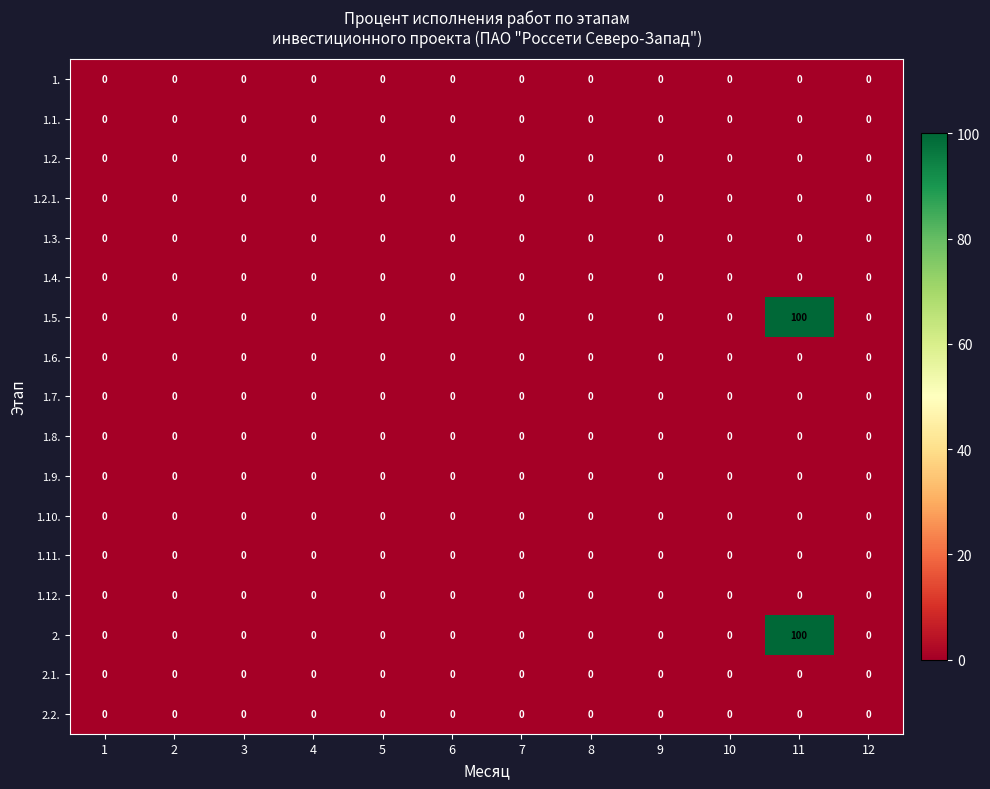

The value of 1.11. at 4 is 0. True or false?

True